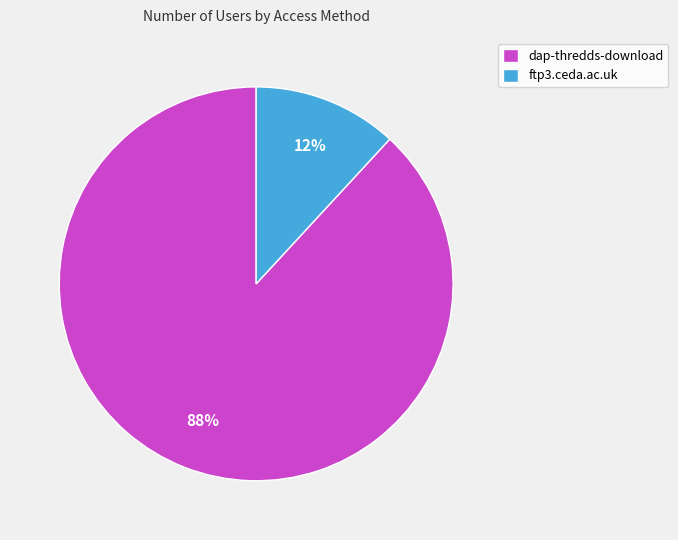

To the nearest percent, what percentage of the pie is dap-thredds-download?

88%